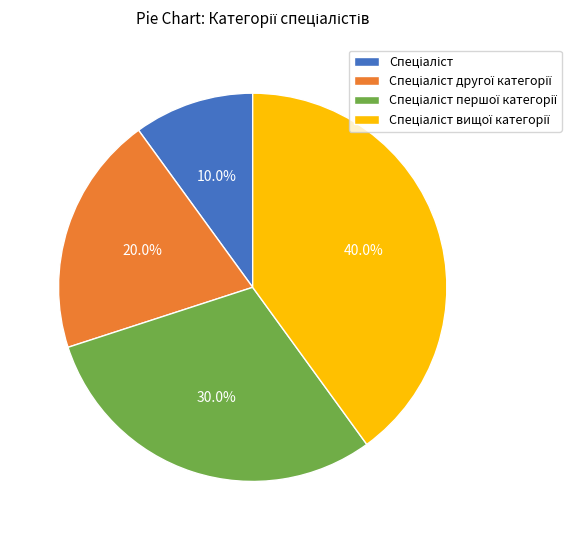

Is there any slice that represents more than half of the pie?

No